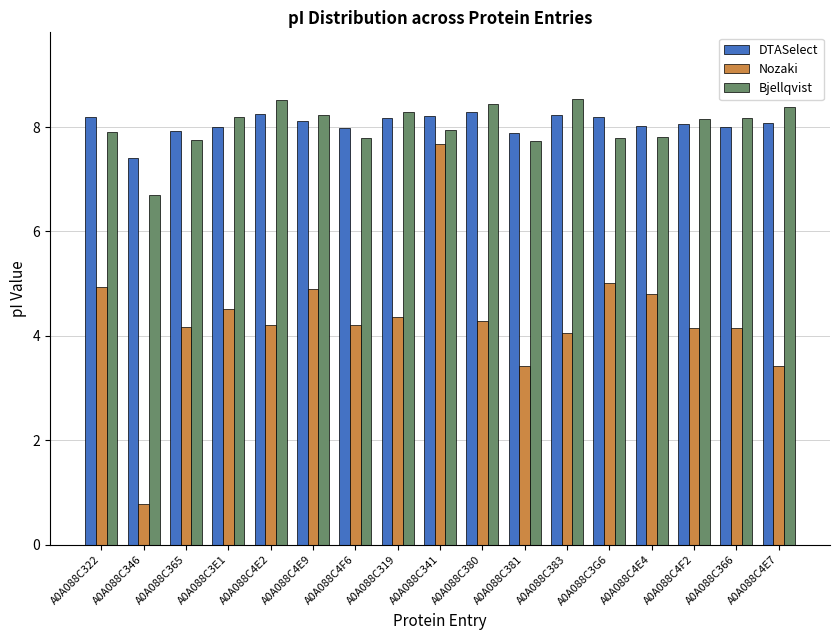

What position from the right is A0A088C346?

16